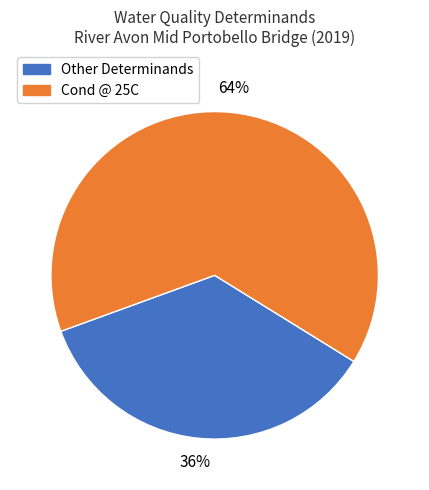

Does any single category account for the majority?

Yes